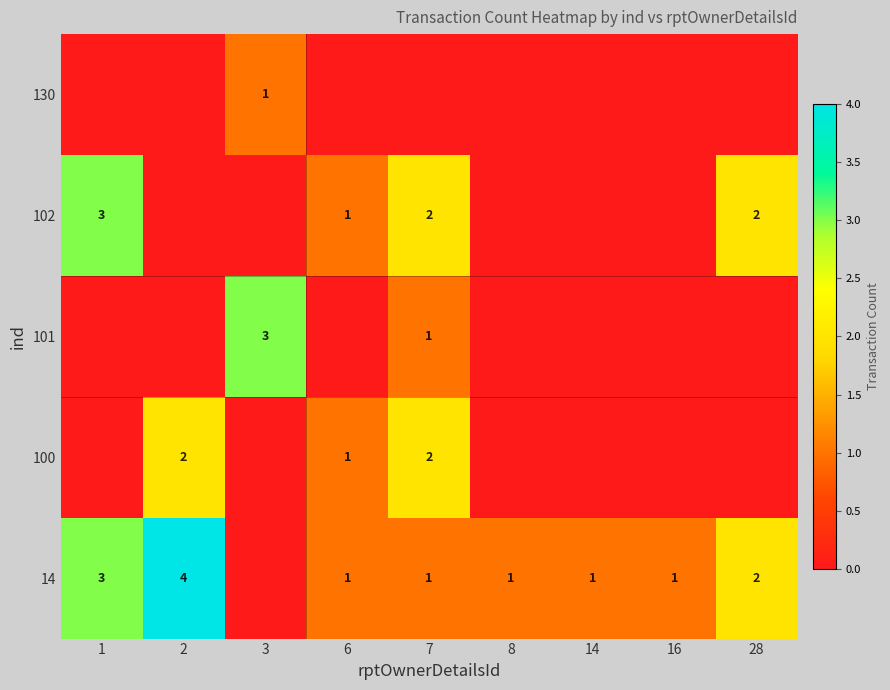

The value of 102 at 7 is 1. True or false?

False